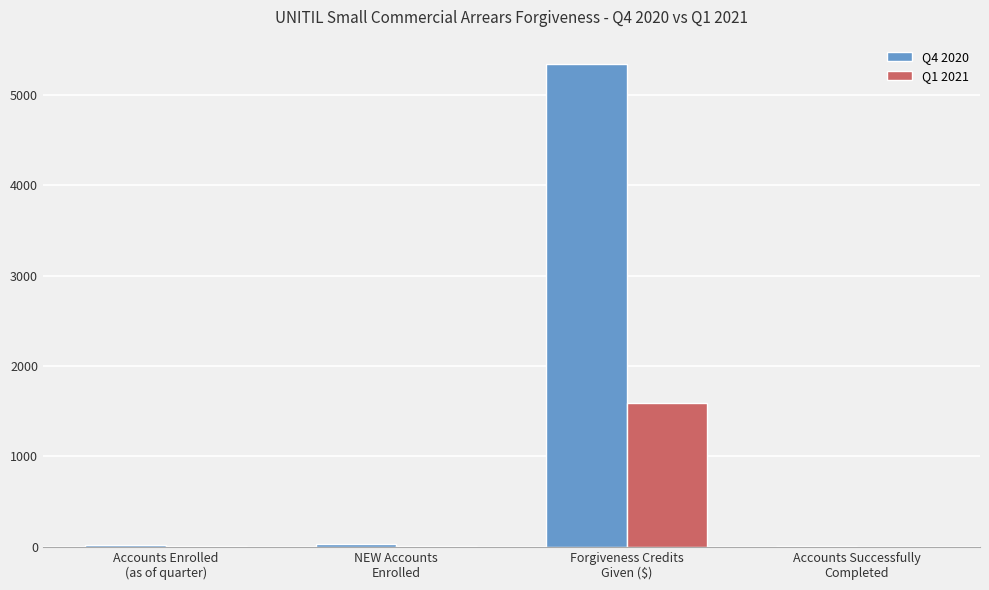

What is the sum of all Q4 2020 values?

5400.4